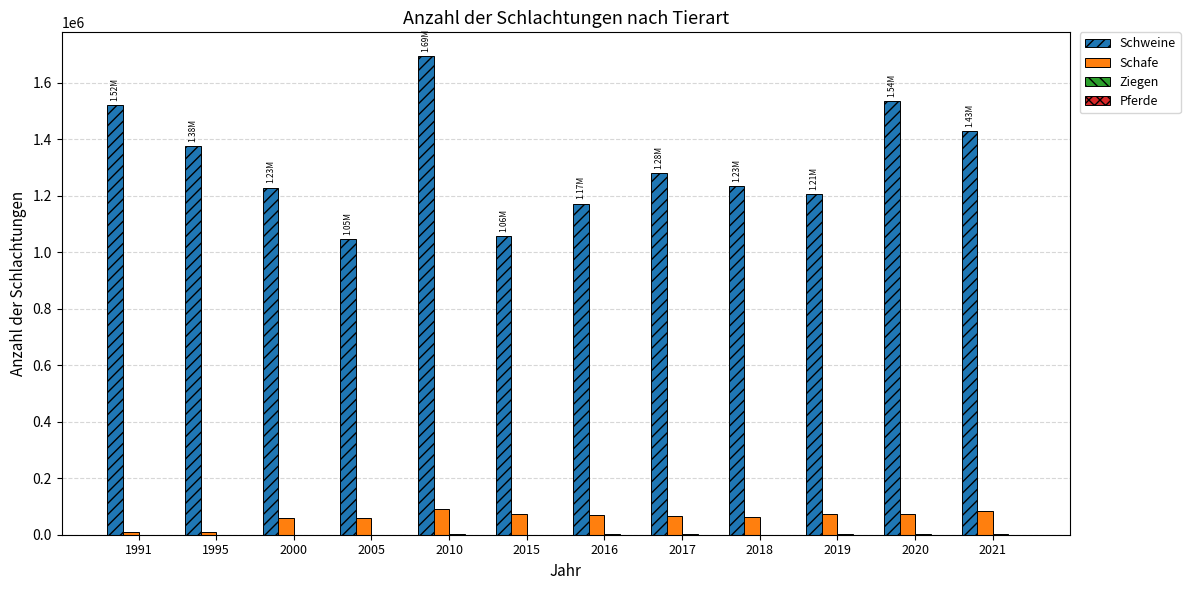

Between 2015 and 2020, which series saw the biggest shift?

Schweine